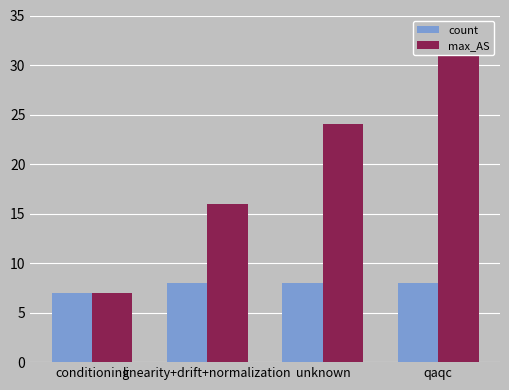

Count the number of data series in this chart.

2